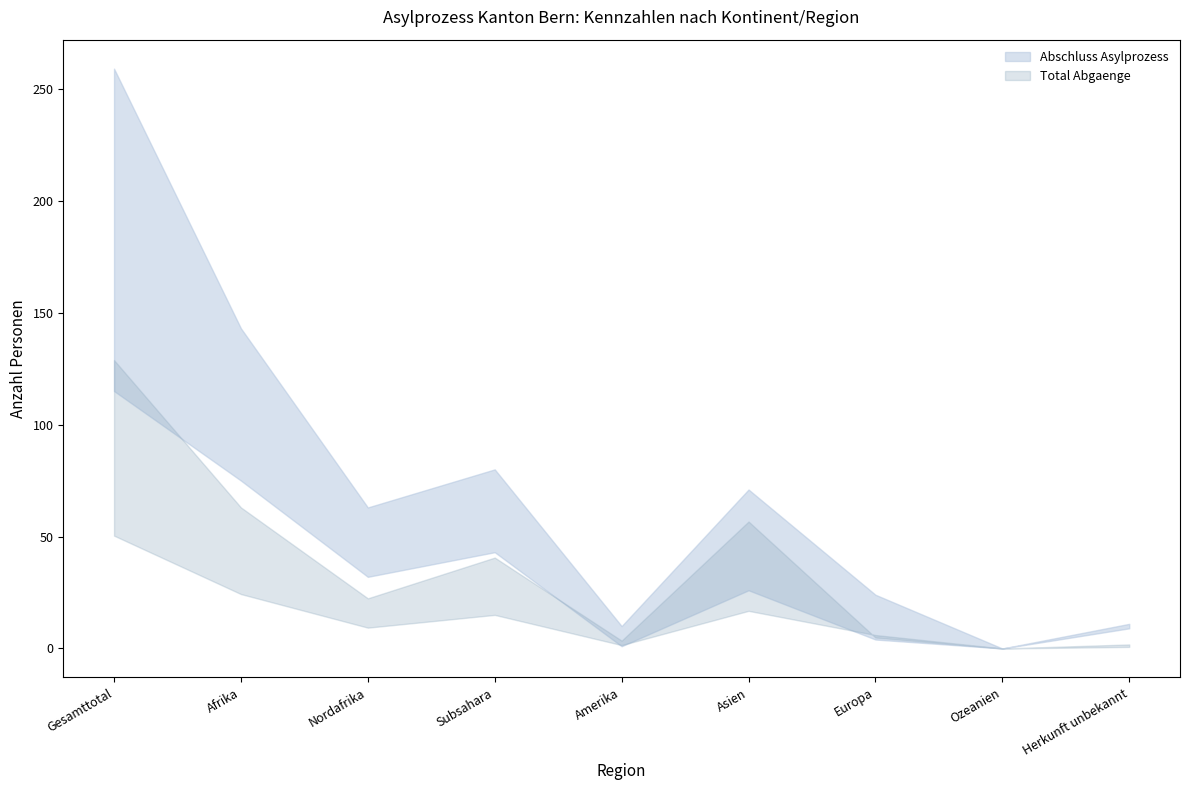

What position from the right is Ozeanien?

2